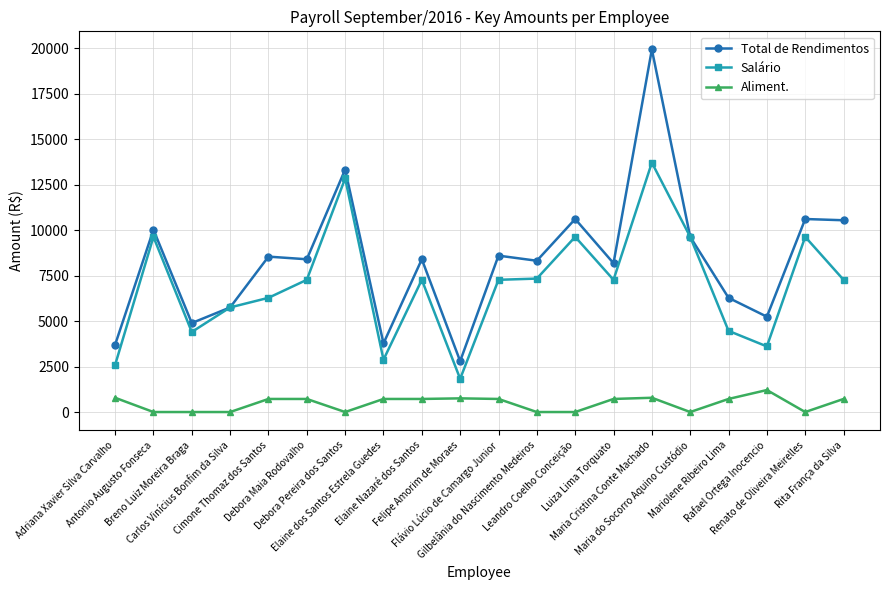

True or false: Salário has a value of 5754.4 at Carlos Vinícius Bonfim da Silva.

True